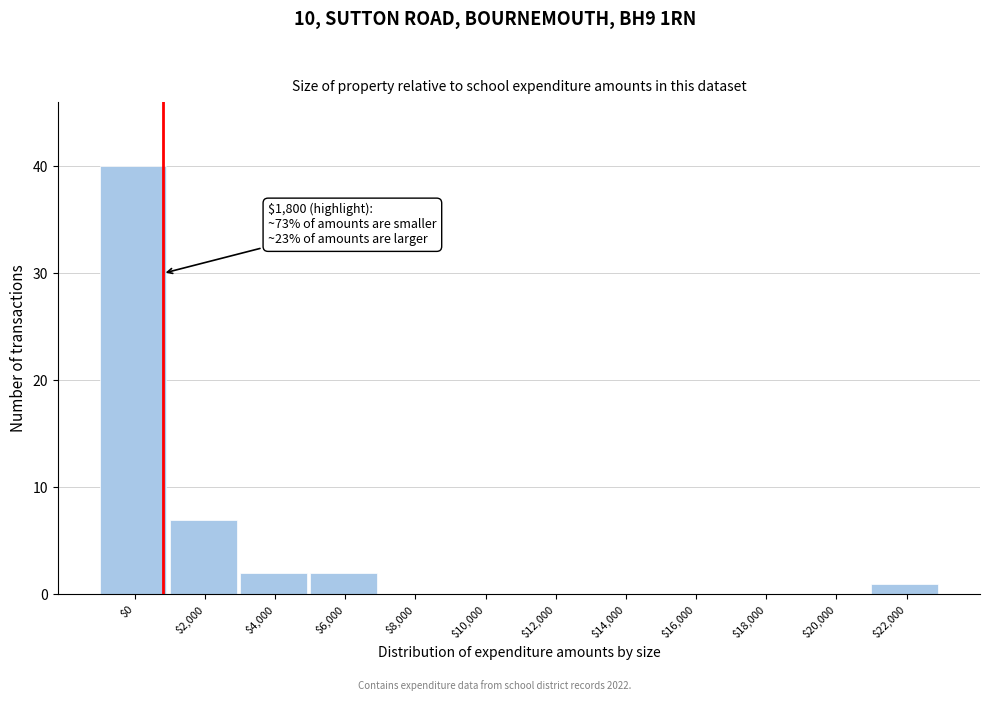

Where is the data nearest to the value 20?

$2,000